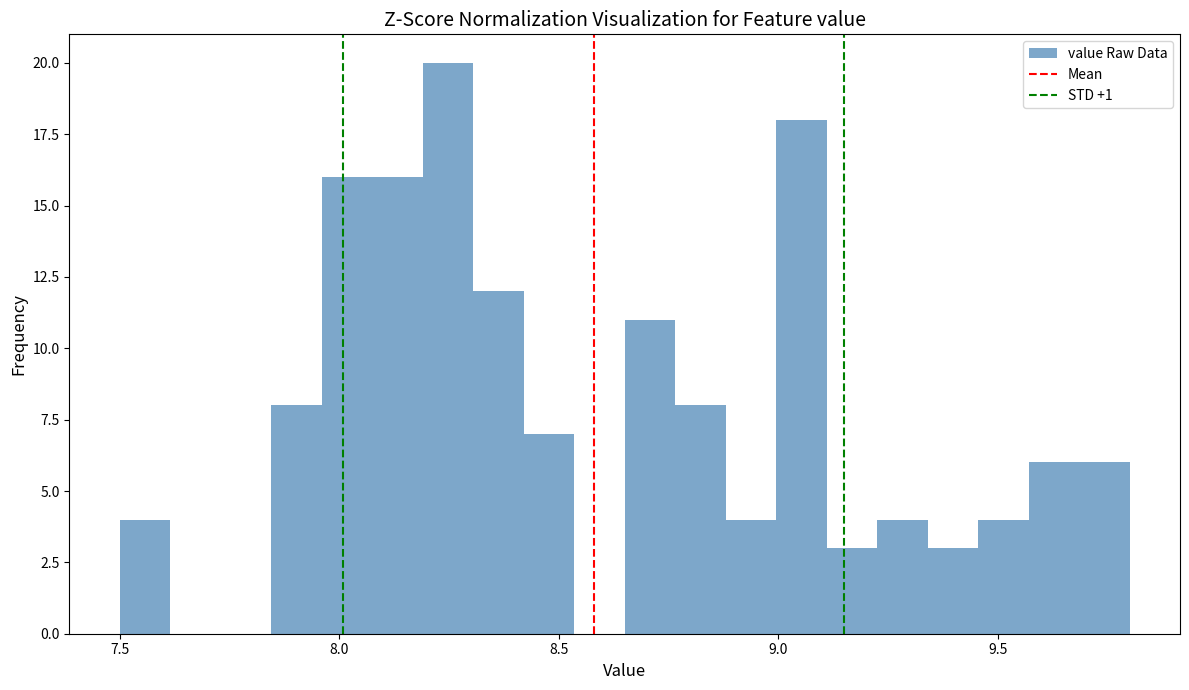

Around what value on the x-axis is the tallest bar? Give the approximate position of its centre, as read against the axis.

8.25